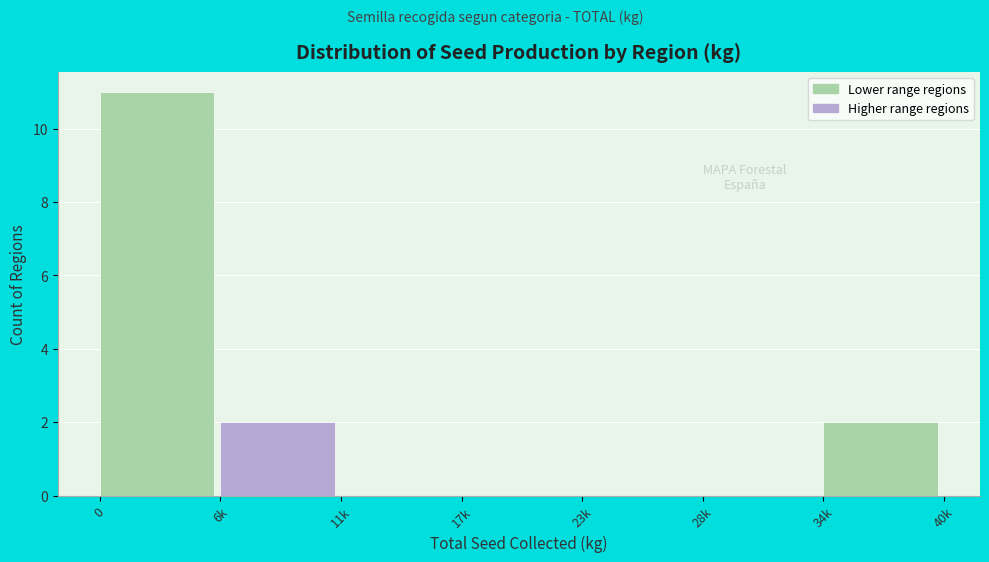

Reading left to right, transcribe all the data shown in this chart.

0=11	6k=2	11k=0	17k=0	23k=0	28k=0	34k=2